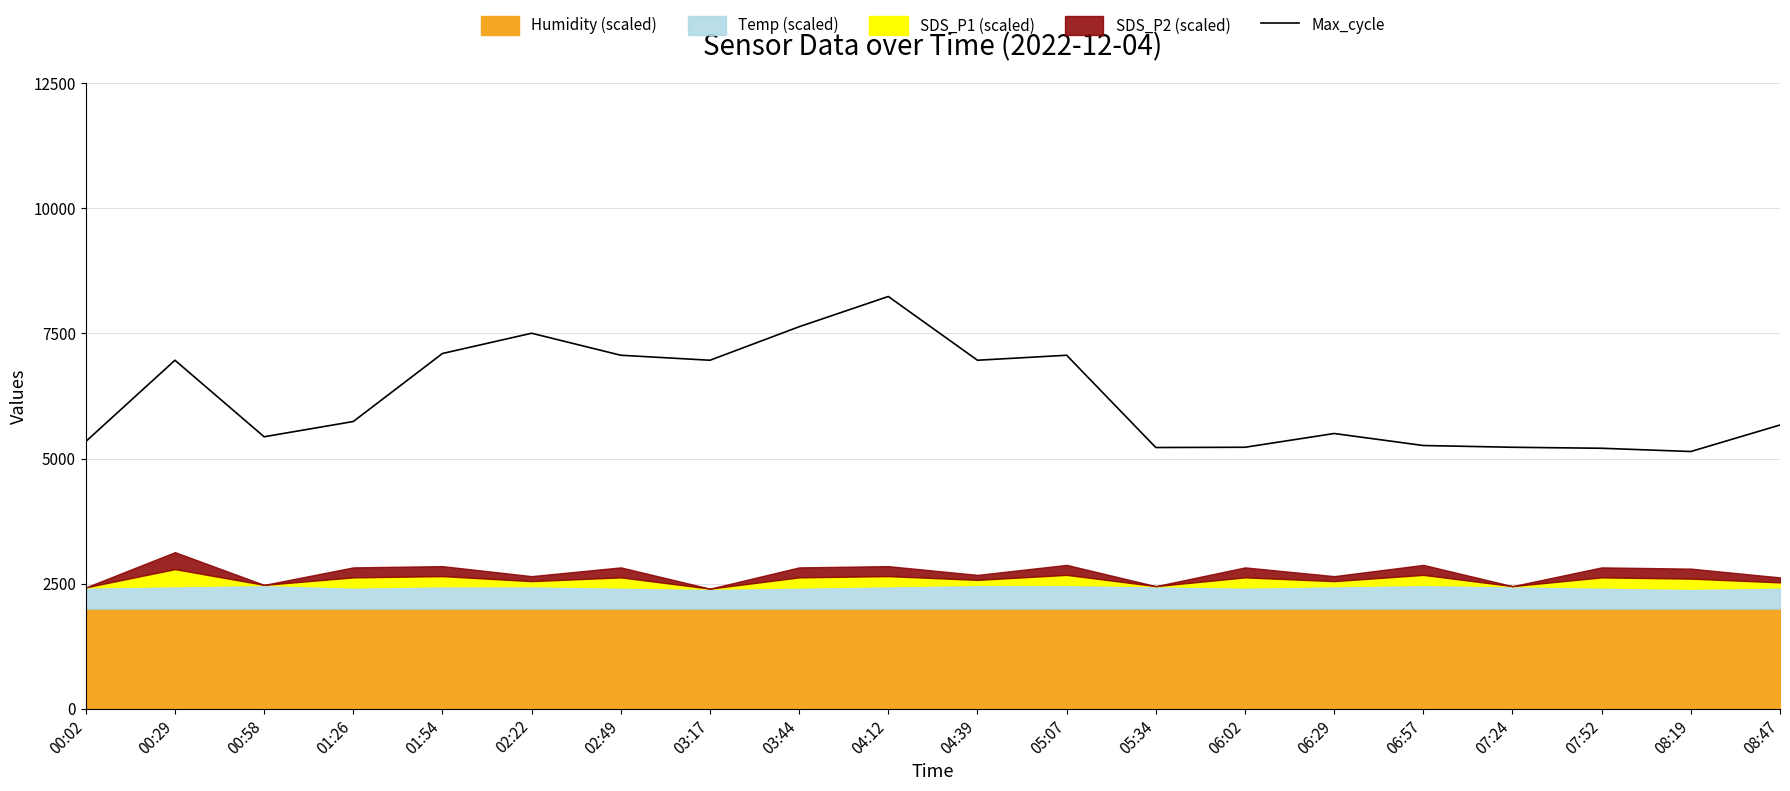

What is the difference between the maximum and minimum values?

3100